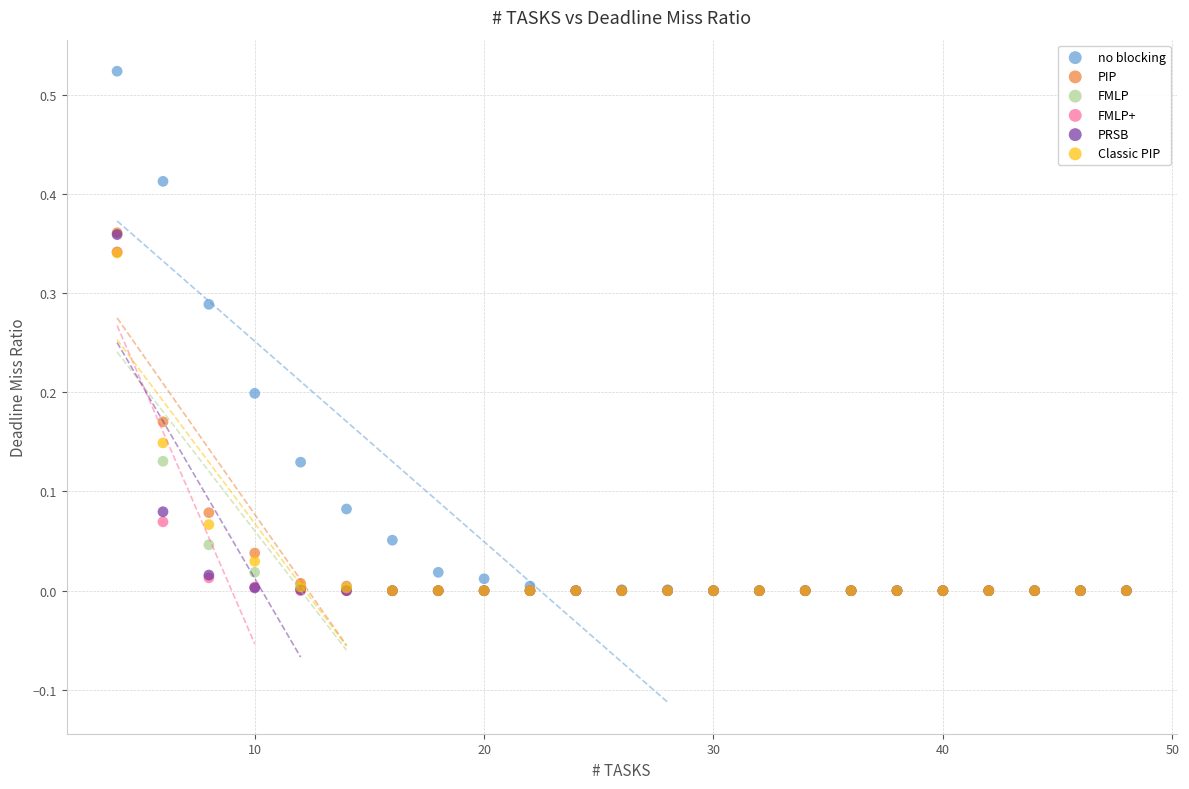

What are all the series names shown in the legend?

no blocking, PIP, FMLP, FMLP+, PRSB, Classic PIP